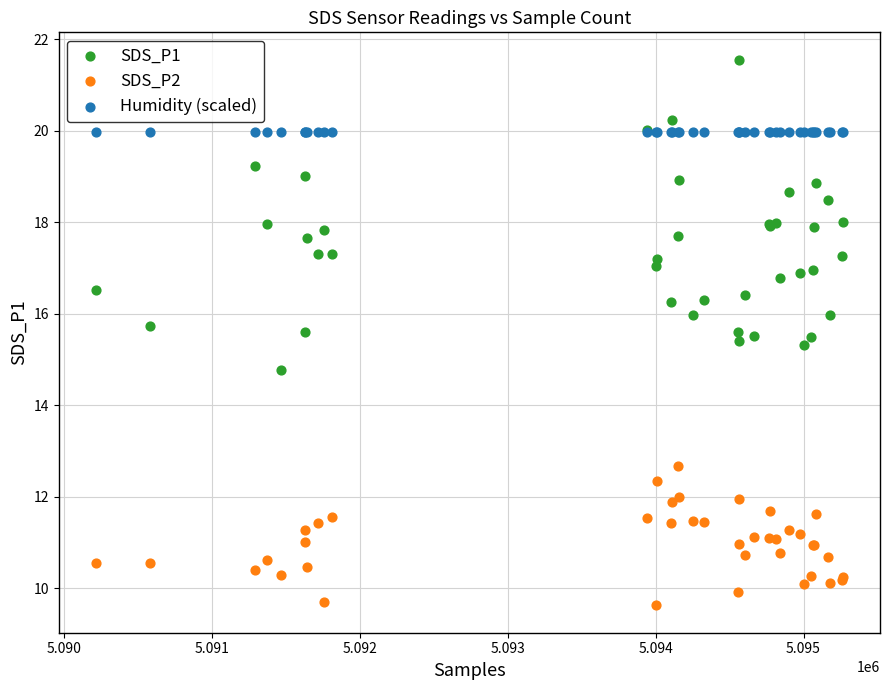

Which series reaches the minimum Y coordinate?

SDS_P2